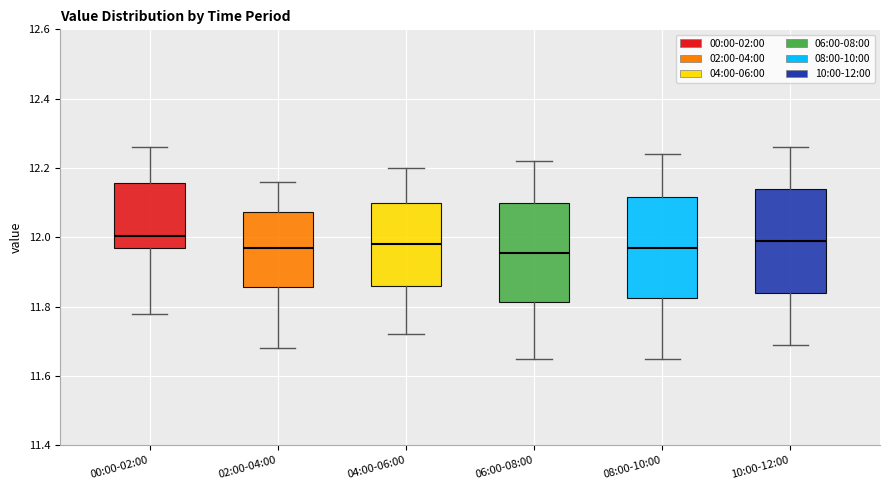

Reading left to right, transcribe this box plot: for each box, give where its median line is, the range the box spans, and where its two whiskers end, as read against the y-axis. The values are not printed on the chart, so give them approximately, as read against the axis.

00:00-02:00: median 12.00, box 11.98 to 12.16, whiskers 11.78 to 12.26
02:00-04:00: median 11.98, box 11.86 to 12.08, whiskers 11.68 to 12.16
04:00-06:00: median 11.98, box 11.86 to 12.10, whiskers 11.72 to 12.20
06:00-08:00: median 11.96, box 11.82 to 12.10, whiskers 11.66 to 12.22
08:00-10:00: median 11.98, box 11.82 to 12.12, whiskers 11.66 to 12.24
10:00-12:00: median 12.00, box 11.84 to 12.14, whiskers 11.70 to 12.26